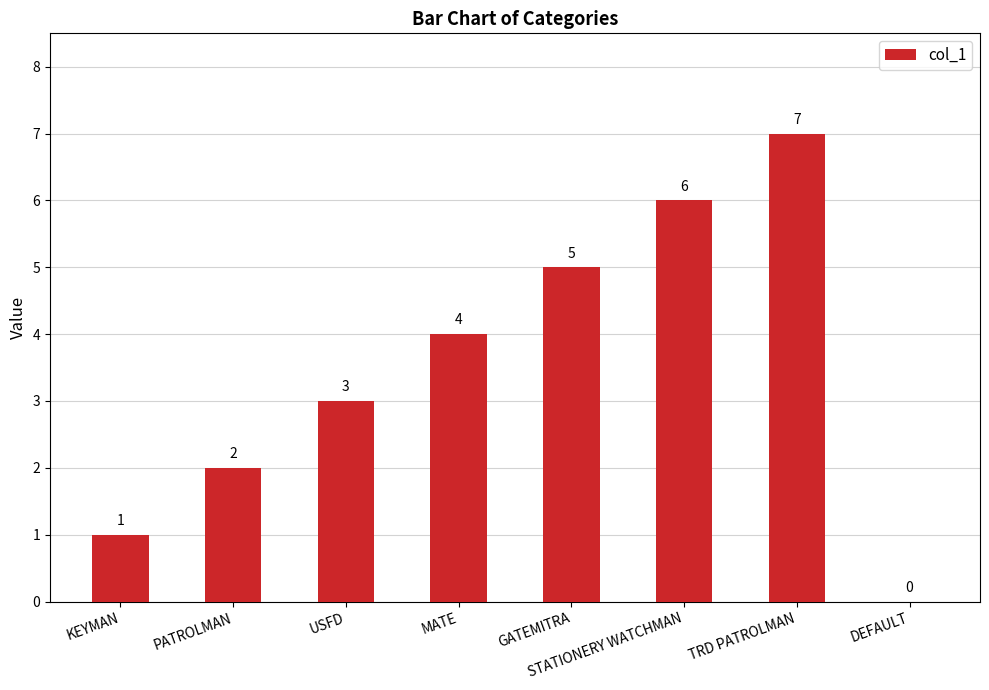

Read the value at USFD.

3